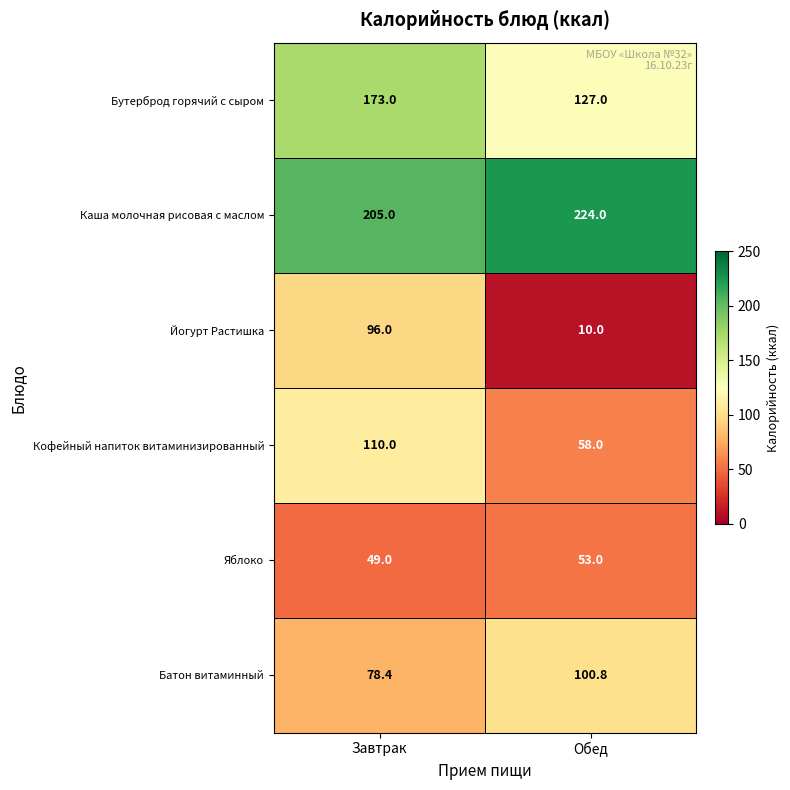

True or false: Кофейный напиток витаминизированный has a value of 157.0 at Завтрак.

False